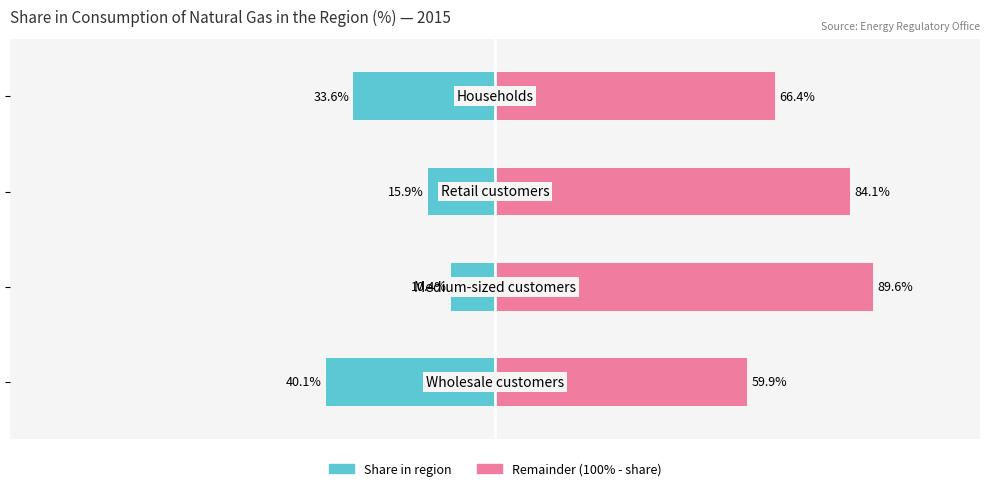

Reading right to left, transcribe all the data shown in this chart.

Share in region: -33.6	-15.9	-10.4	-40.1
Remainder: 66.4	84.1	89.6	59.9